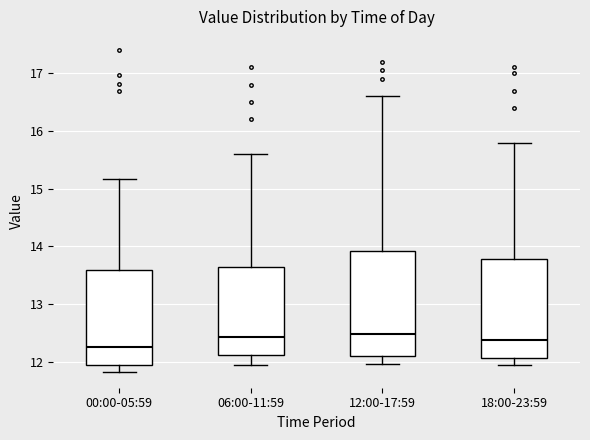

Comparing the boxes themselves (not the whiskers), which one is the tallest?

12:00-17:59